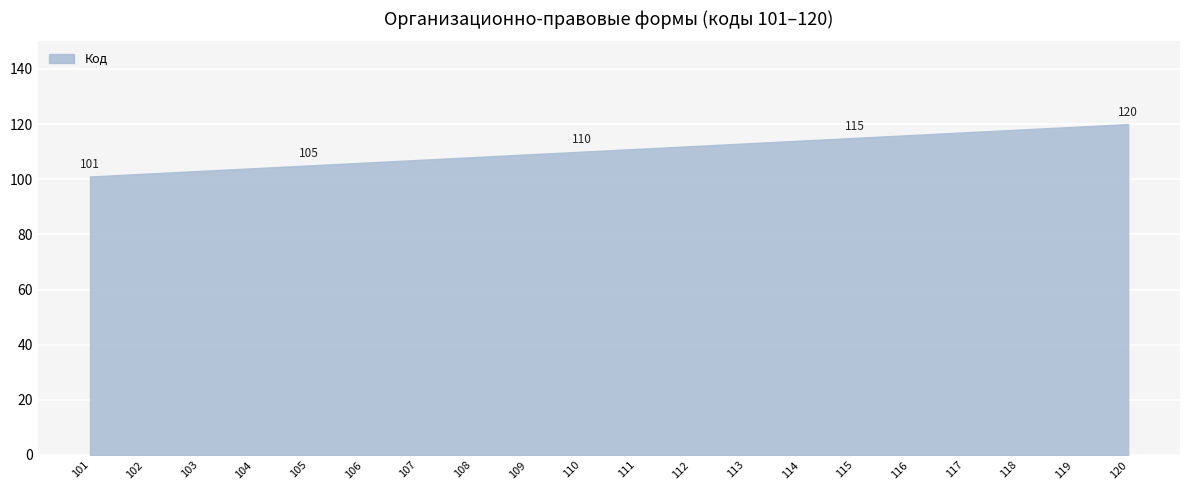

What is the change in value from 103 to 113?

+10